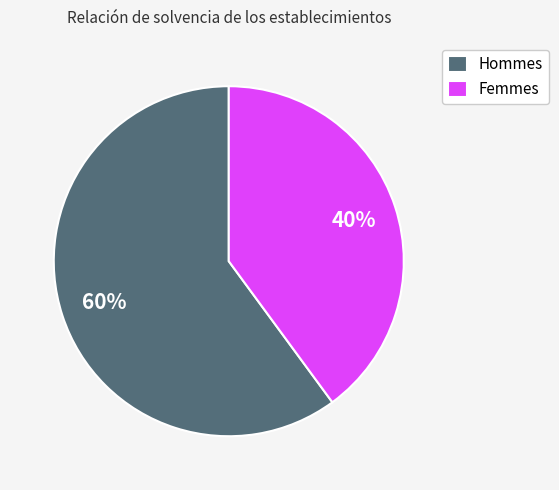

Approximately how many times larger is the value at Femmes compared to Hommes?

0.7